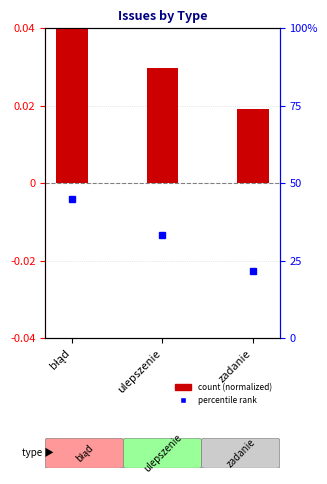

Which series changed the most between ulepszenie and zadanie?

percentile rank